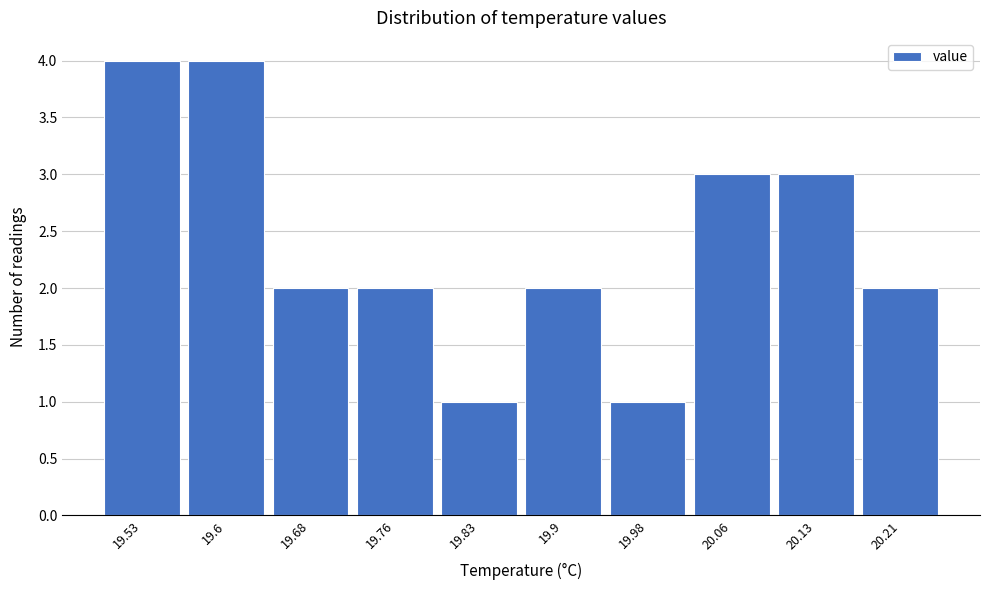

Reading left to right, what are all the values shown in this chart?

19.53=4	19.6=4	19.68=2	19.76=2	19.83=1	19.9=2	19.98=1	20.06=3	20.13=3	20.21=2